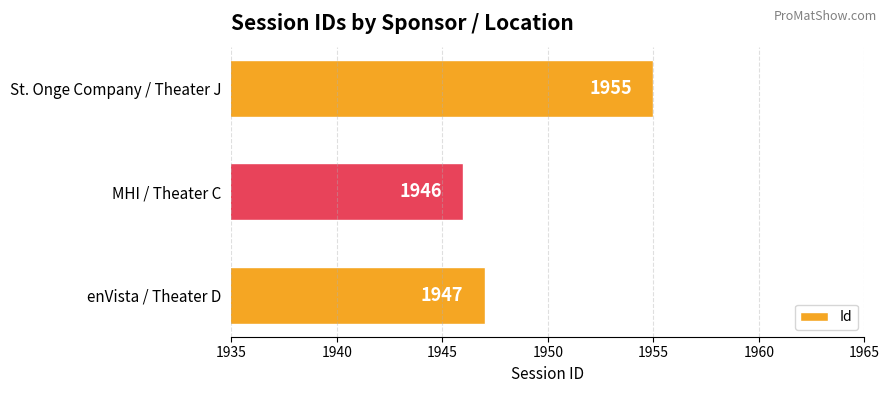

Reading bottom to top, list all the values displayed in this chart.

enVista / Theater D=1947	MHI / Theater C=1946	St. Onge Company / Theater J=1955